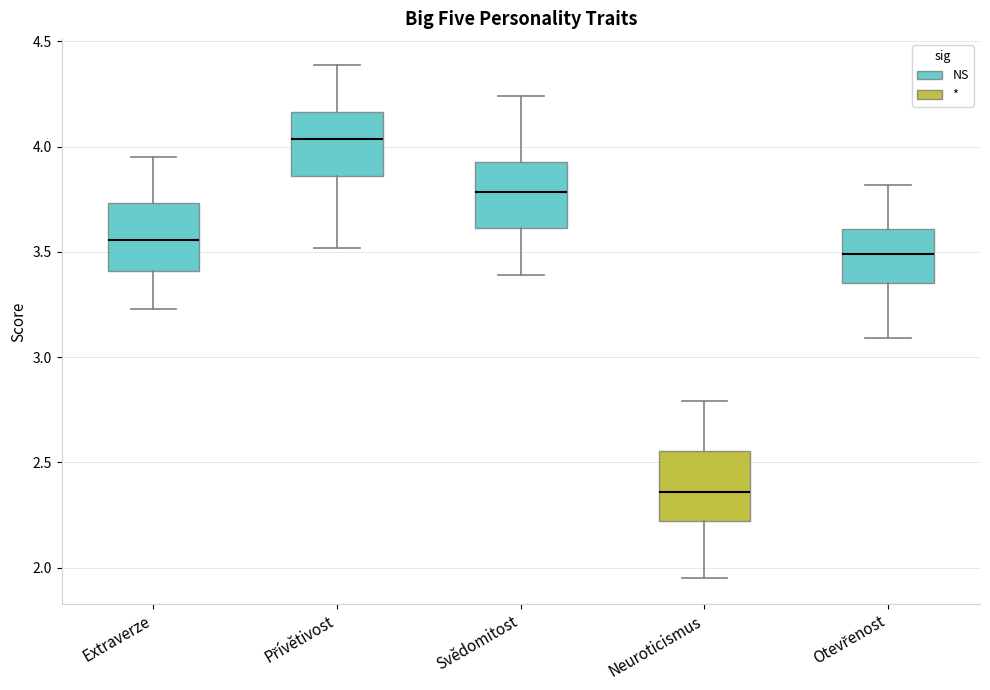

Which box's median line is the lowest?

Neuroticismus